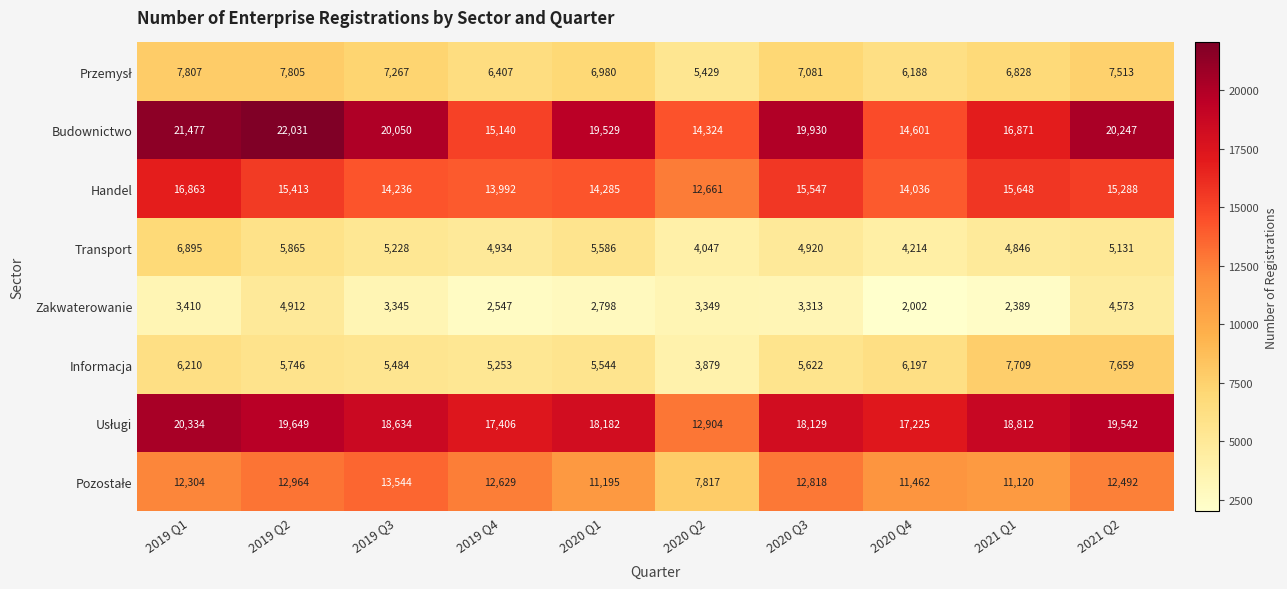

List the labels in order of Transport value, smallest first.

2020 Q2, 2020 Q4, 2021 Q1, 2020 Q3, 2019 Q4, 2021 Q2, 2019 Q3, 2020 Q1, 2019 Q2, 2019 Q1